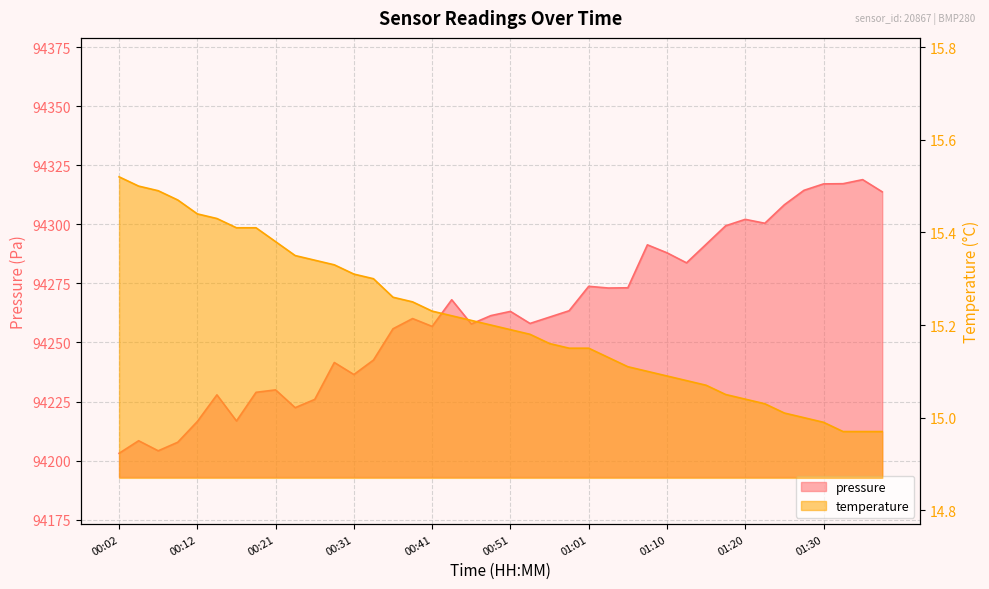

Rank the series by their maximum value, from highest to lowest.

pressure, temperature